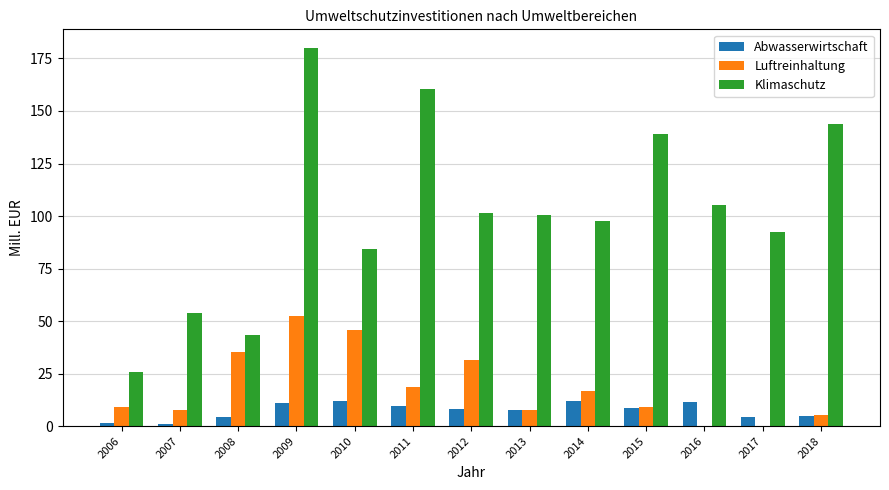

What is the average value of the Klimaschutz series?

102.1